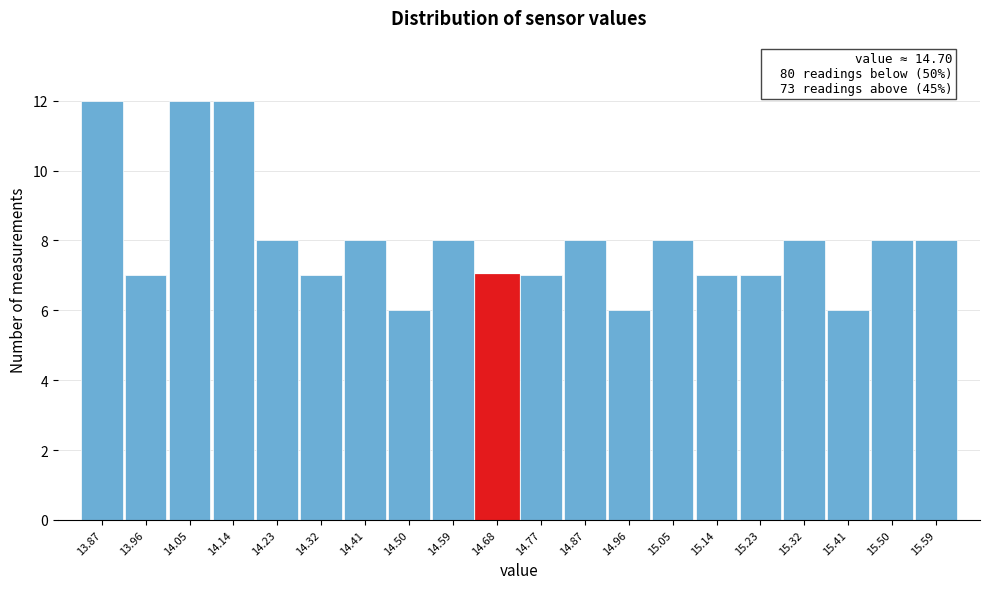

Reading left to right, list all the values displayed in this chart.

13.87=12	13.96=7	14.05=12	14.14=12	14.23=8	14.32=7	14.41=8	14.50=6	14.59=8	14.68=7	14.77=7	14.87=8	14.96=6	15.05=8	15.14=7	15.23=7	15.32=8	15.41=6	15.50=8	15.59=8